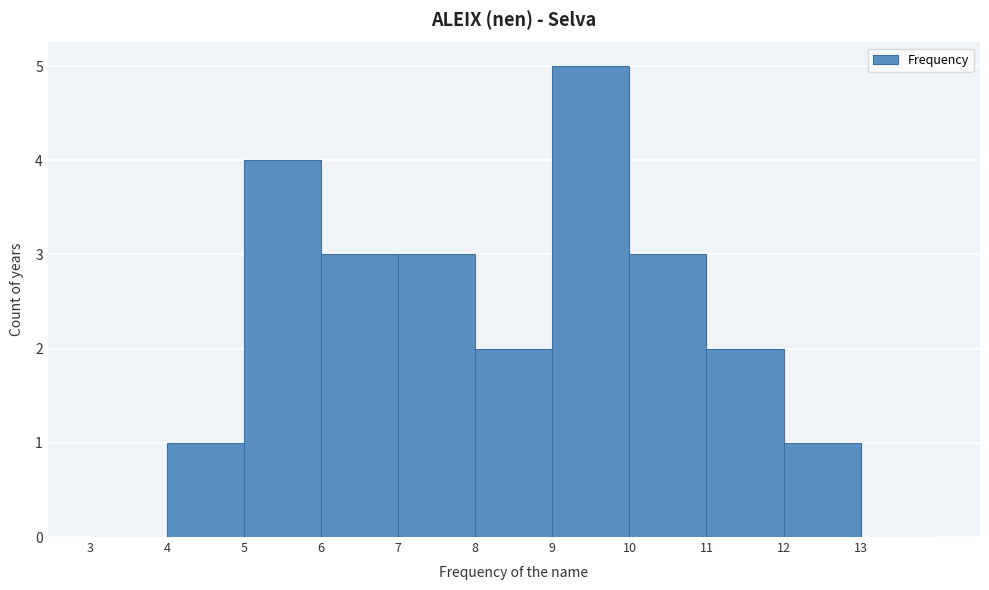

Which range on the x-axis has the tallest bar?

9 to 10